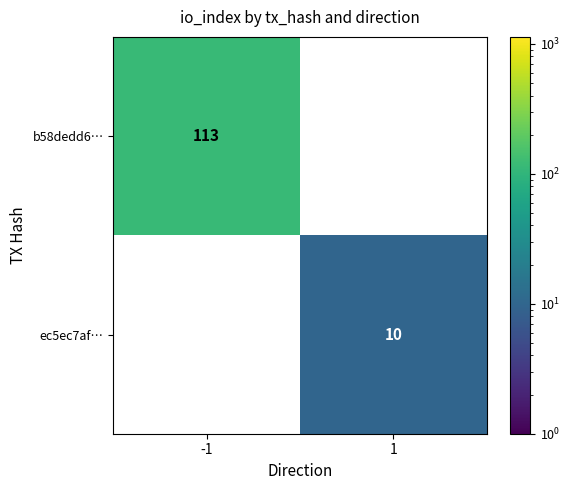

The value of ec5ec7af… at 1 is 16. True or false?

False